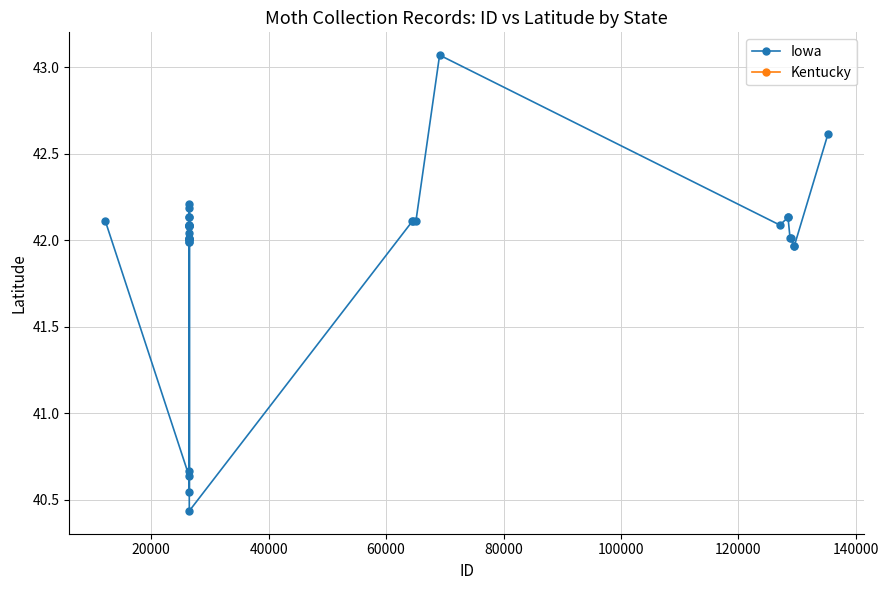

What is the difference between the maximum and second lowest values?

2.5